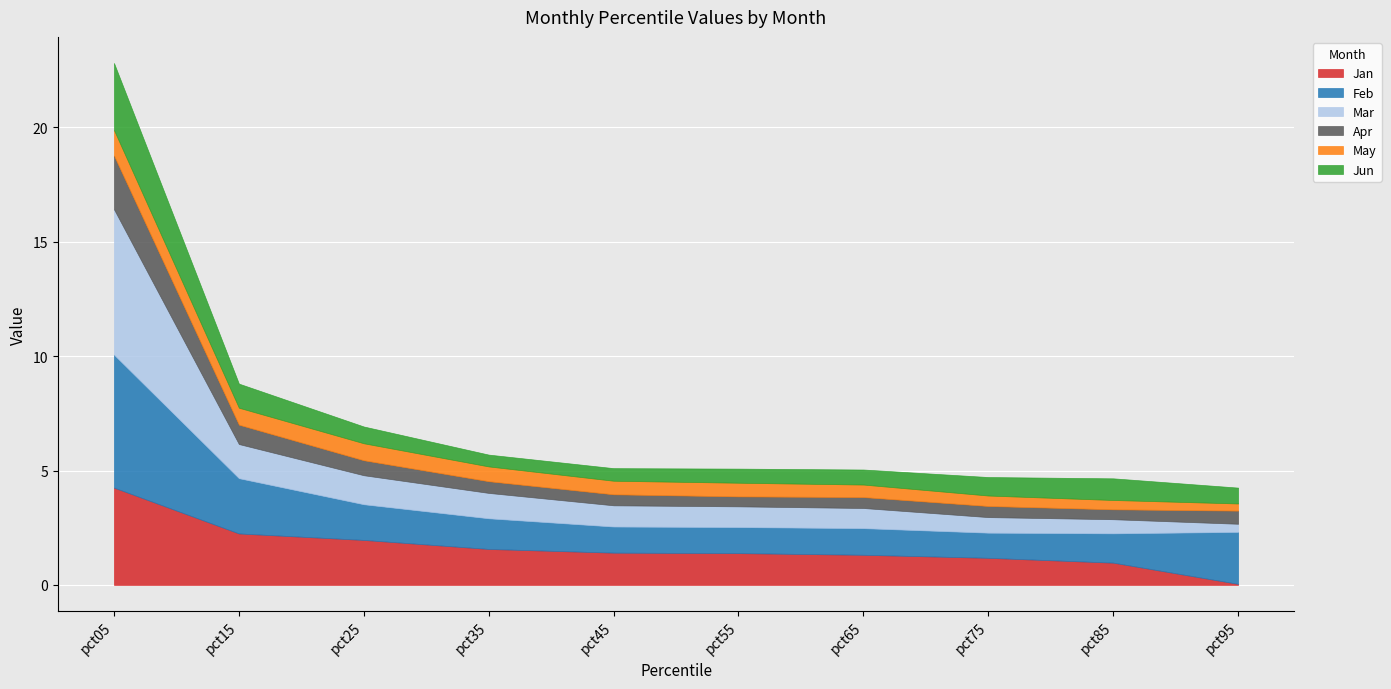

Which series changed the most between pct05 and pct85?

Mar